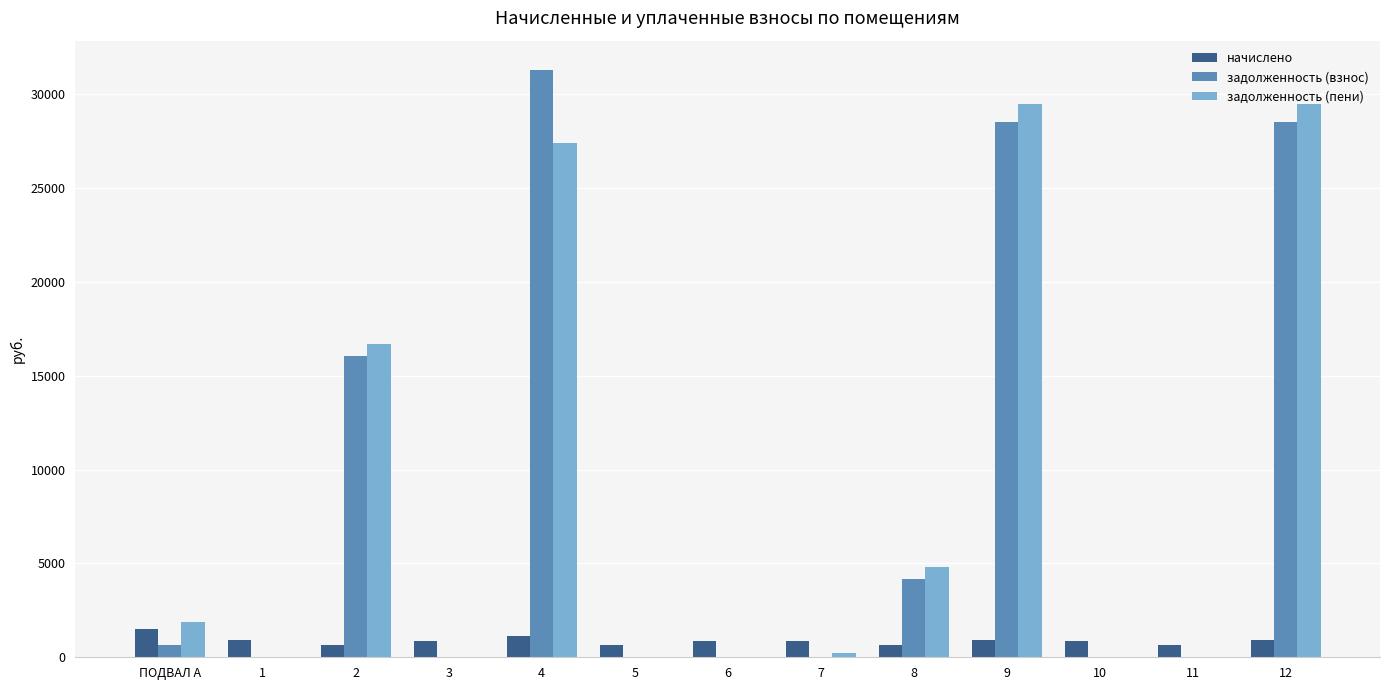

What value does the начислено series have at 5?

675.2